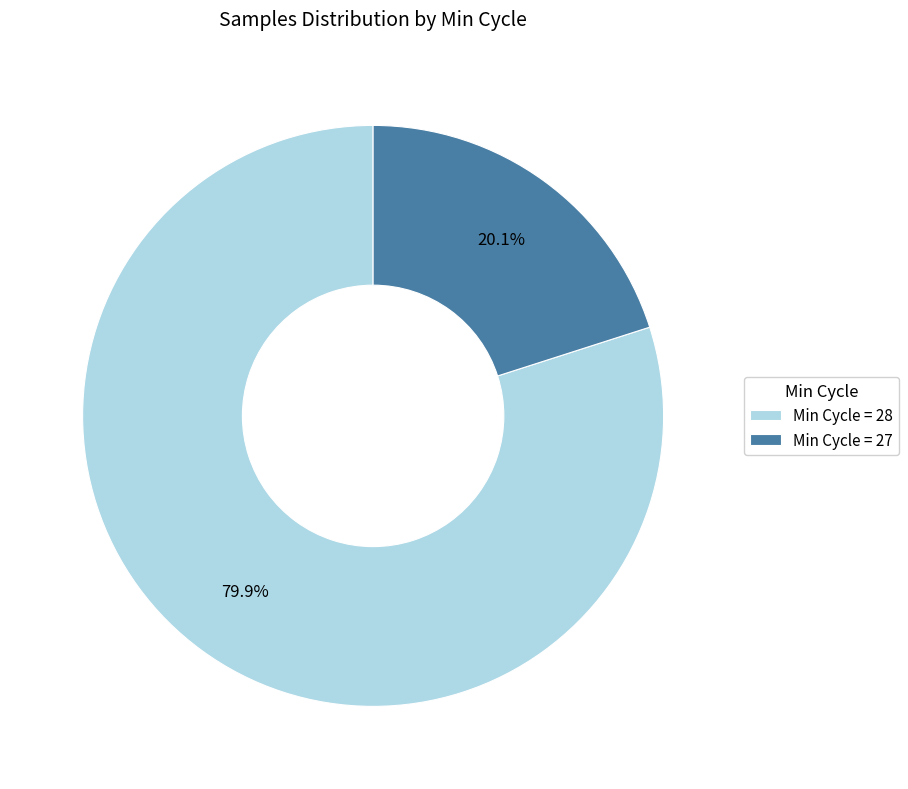

Combined, what portion of the pie is Min Cycle = 28 and Min Cycle = 27?

100.0%